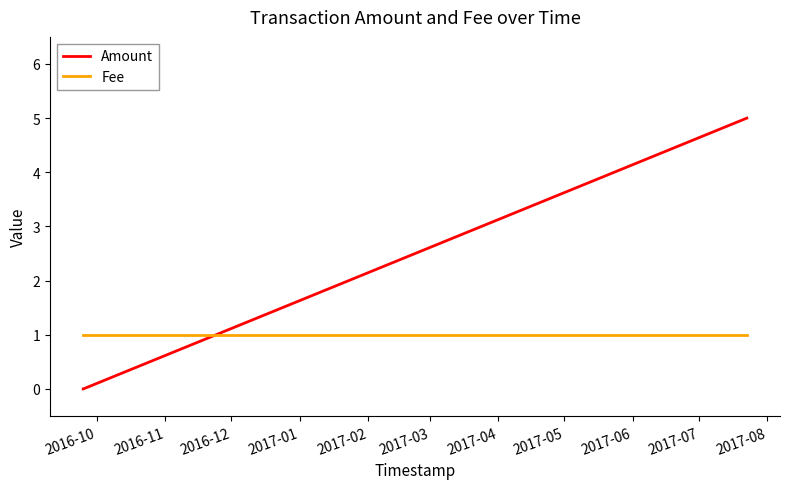

Which series has the largest total across all categories?

Amount